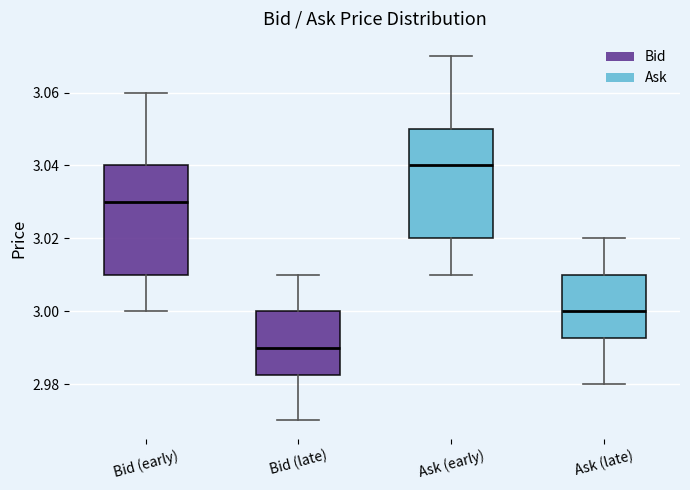

Reading left to right, transcribe this box plot: for each box, give where its median line is, the range the box spans, and where its two whiskers end, as read against the y-axis. The values are not printed on the chart, so give them approximately, as read against the axis.

Bid (early): median 3.030, box 3.010 to 3.040, whiskers 3.000 to 3.060
Bid (late): median 2.990, box 2.982 to 3.000, whiskers 2.970 to 3.010
Ask (early): median 3.040, box 3.020 to 3.050, whiskers 3.010 to 3.070
Ask (late): median 3.000, box 2.992 to 3.010, whiskers 2.980 to 3.020